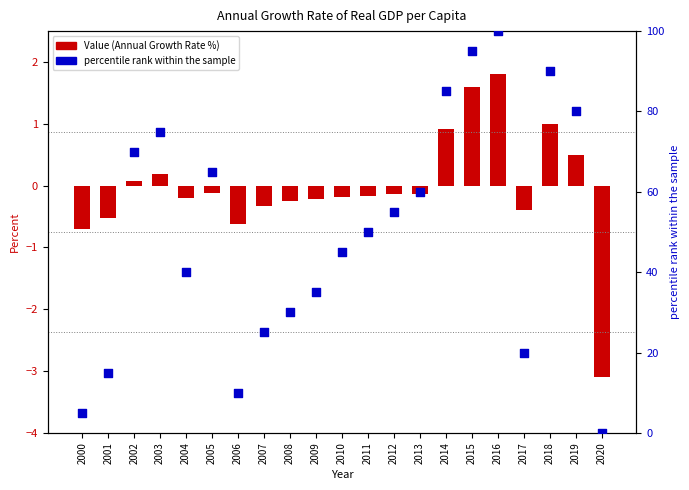

Which series contains the lowest Y value?

Value